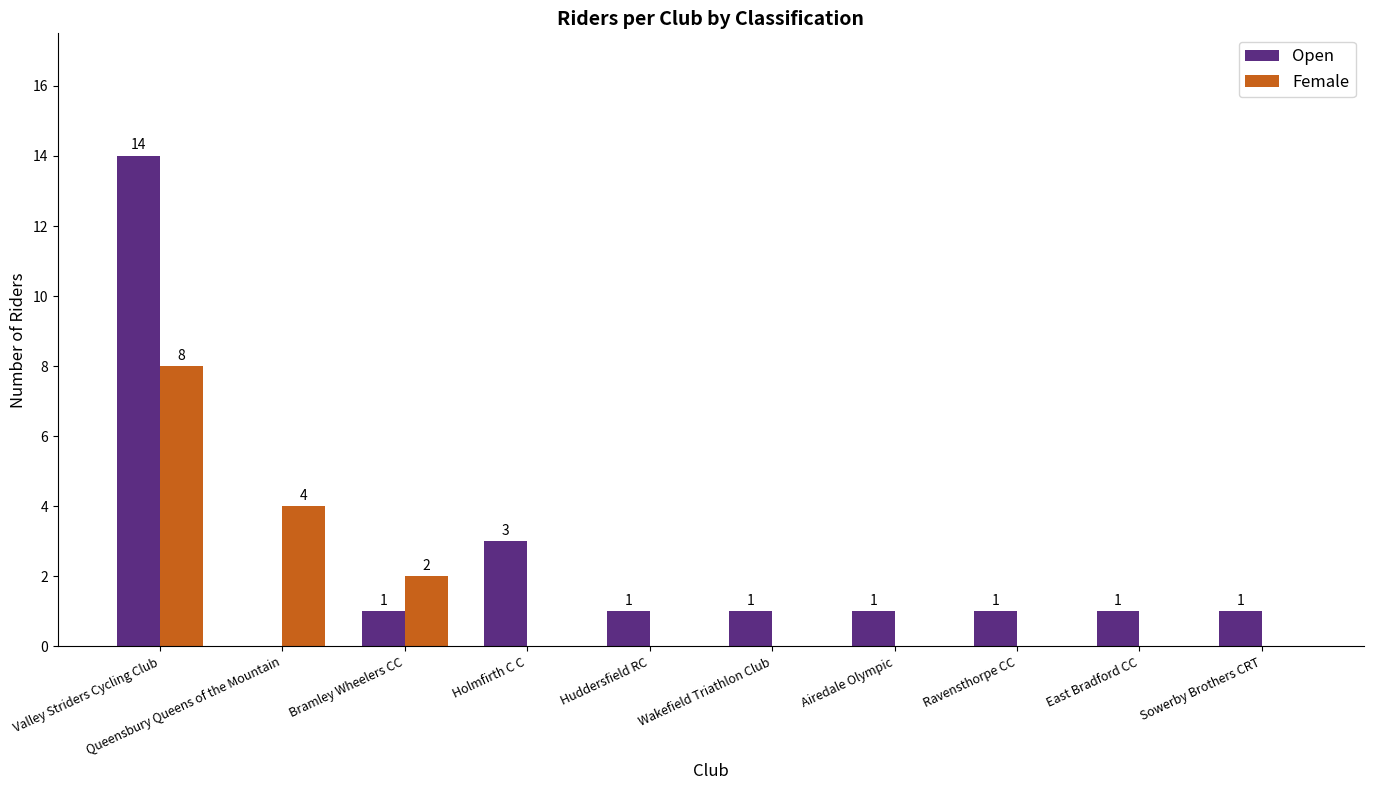

How many values in the Female series exceed 0?

3